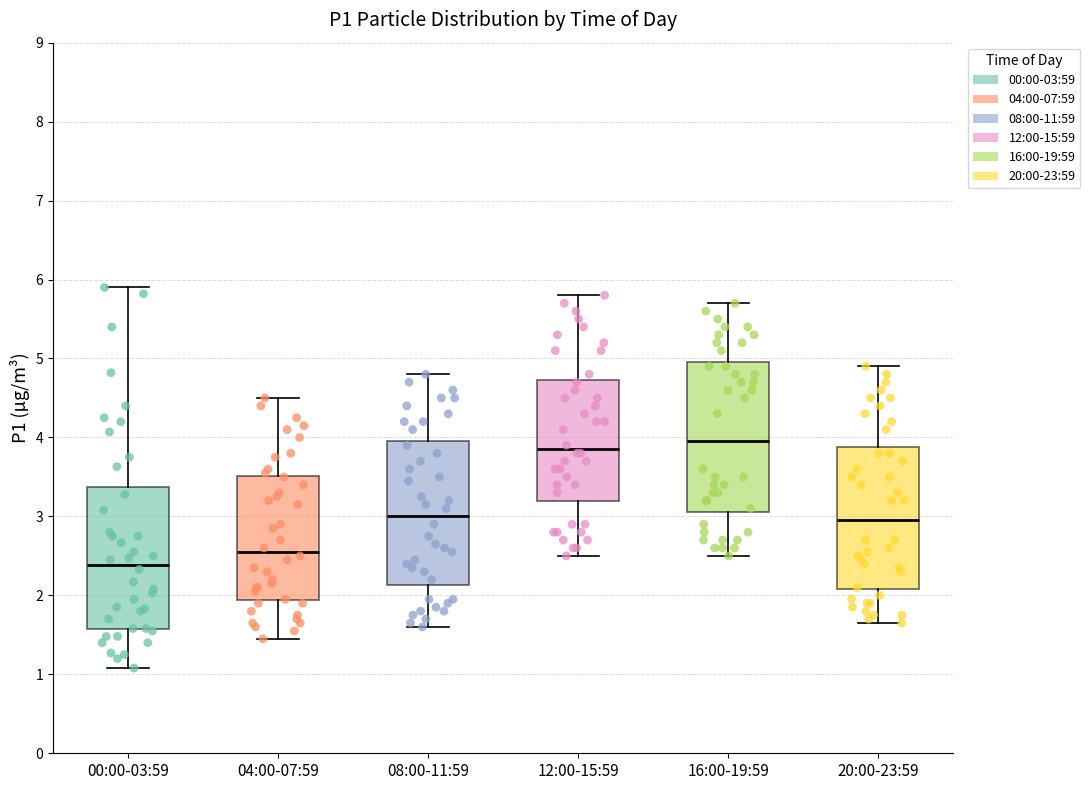

Reading left to right, read every box against the y-axis: the position of its median line, the range the box covers, and the ends of its whiskers. The values are not printed on the chart, so give them approximately, as read against the axis.

00:00-03:59: median 2.4, box 1.6 to 3.4, whiskers 1.1 to 5.9
04:00-07:59: median 2.6, box 1.9 to 3.5, whiskers 1.5 to 4.5
08:00-11:59: median 3.0, box 2.1 to 4.0, whiskers 1.6 to 4.8
12:00-15:59: median 3.9, box 3.2 to 4.7, whiskers 2.5 to 5.8
16:00-19:59: median 4.0, box 3.1 to 5.0, whiskers 2.5 to 5.7
20:00-23:59: median 3.0, box 2.1 to 3.9, whiskers 1.7 to 4.9